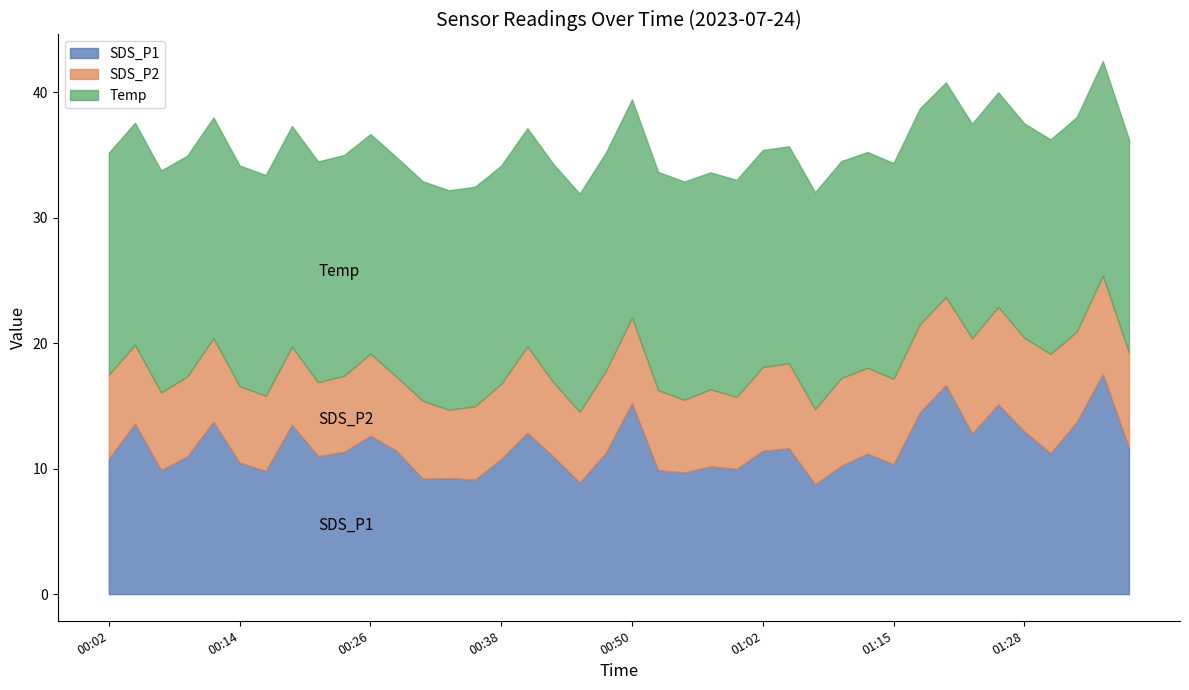

Reading left to right, list all the values displayed in this chart.

SDS_P1: 10.8	13.6	9.9	11.0	13.7	10.5	9.8	13.5	11.0	11.3	12.6	11.4	9.2	9.2	9.1	10.8	12.8	10.9	8.9	11.3	15.2	9.9	9.7	10.2	10.0	11.4	11.6	8.8	10.2	11.2	10.3	14.5	16.7	12.8	15.1	13.0	11.2	13.7	17.6	11.7
SDS_P2: 6.7	6.3	6.2	6.4	6.7	6.1	6.0	6.2	5.9	6.1	6.5	5.9	6.2	5.5	5.8	6.0	6.9	5.9	5.6	6.5	6.8	6.4	5.8	6.2	5.8	6.7	6.8	6.0	7.0	6.8	6.8	7.0	7.0	7.6	7.8	7.5	7.9	7.2	7.8	7.6
Temp: 17.7	17.7	17.7	17.6	17.6	17.6	17.6	17.6	17.6	17.6	17.5	17.5	17.5	17.5	17.5	17.4	17.4	17.4	17.4	17.4	17.4	17.4	17.4	17.3	17.3	17.3	17.3	17.3	17.3	17.2	17.2	17.2	17.1	17.1	17.1	17.1	17.1	17.1	17.1	17.0